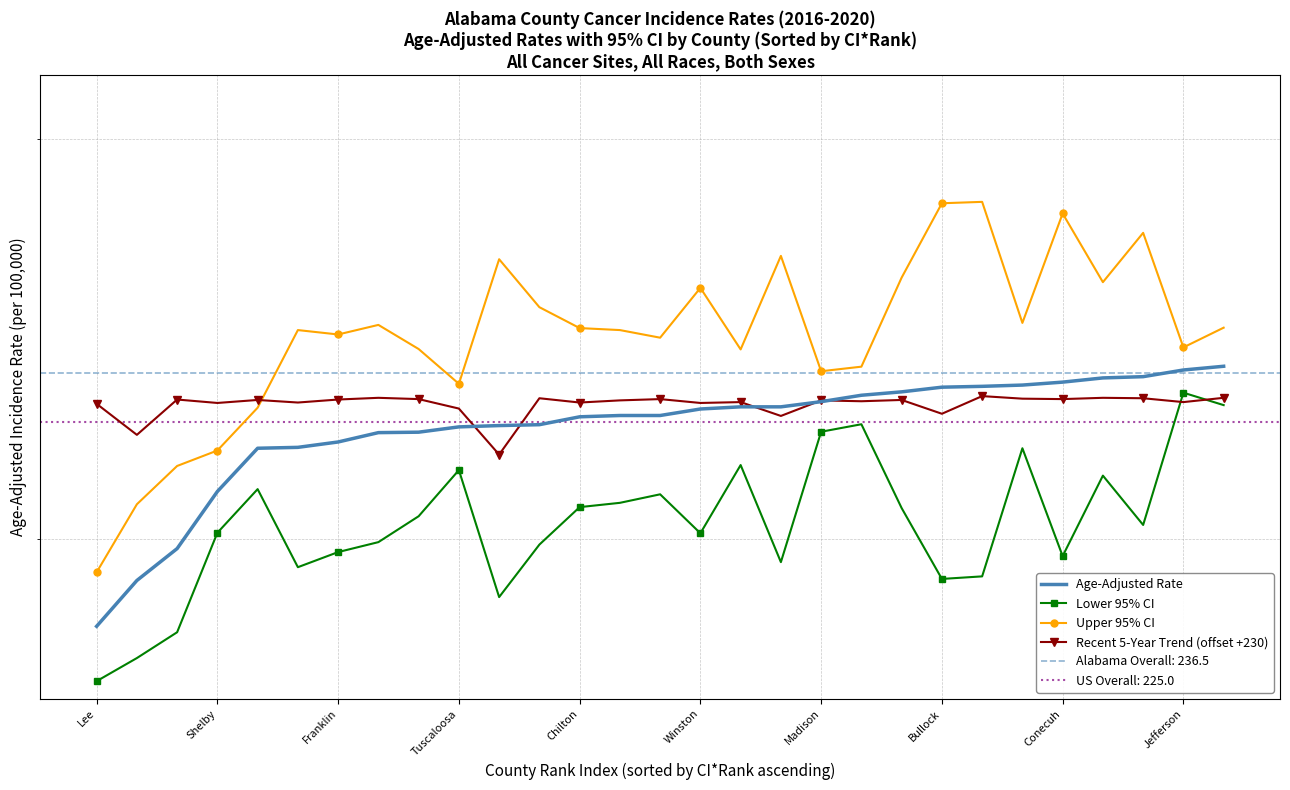

At 11, list the series in order from largest to smallest.

Upper 95% CI, Recent 5-Year Trend (offset +230), Age-Adjusted Rate, Lower 95% CI